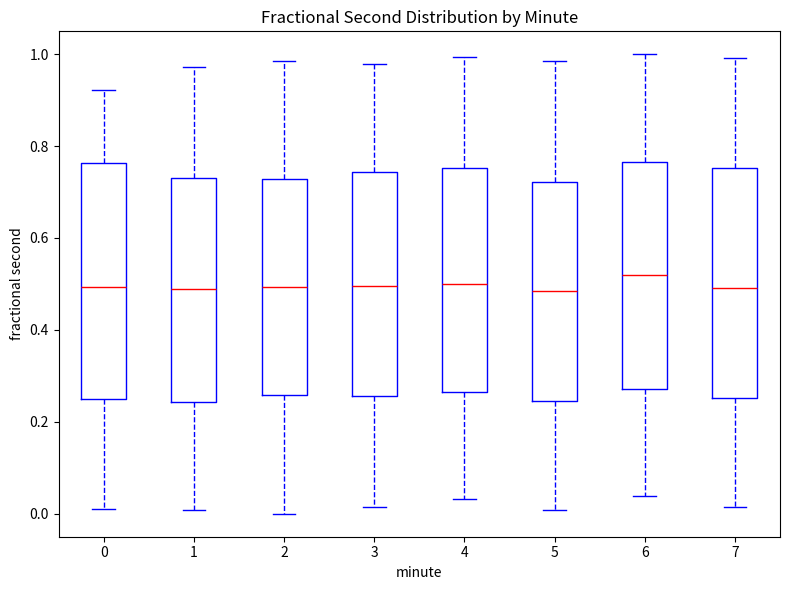

Reading left to right, read every box against the y-axis: the position of its median line, the range the box covers, and the ends of its whiskers. The values are not printed on the chart, so give them approximately, as read against the axis.

0: median 0.50, box 0.24 to 0.76, whiskers 0.02 to 0.92
1: median 0.48, box 0.24 to 0.74, whiskers 0.00 to 0.98
2: median 0.50, box 0.26 to 0.72, whiskers 0.00 to 0.98
3: median 0.50, box 0.26 to 0.74, whiskers 0.02 to 0.98
4: median 0.50, box 0.26 to 0.76, whiskers 0.04 to 1.00
5: median 0.48, box 0.24 to 0.72, whiskers 0.00 to 0.98
6: median 0.52, box 0.28 to 0.76, whiskers 0.04 to 1.00
7: median 0.50, box 0.26 to 0.76, whiskers 0.02 to 1.00